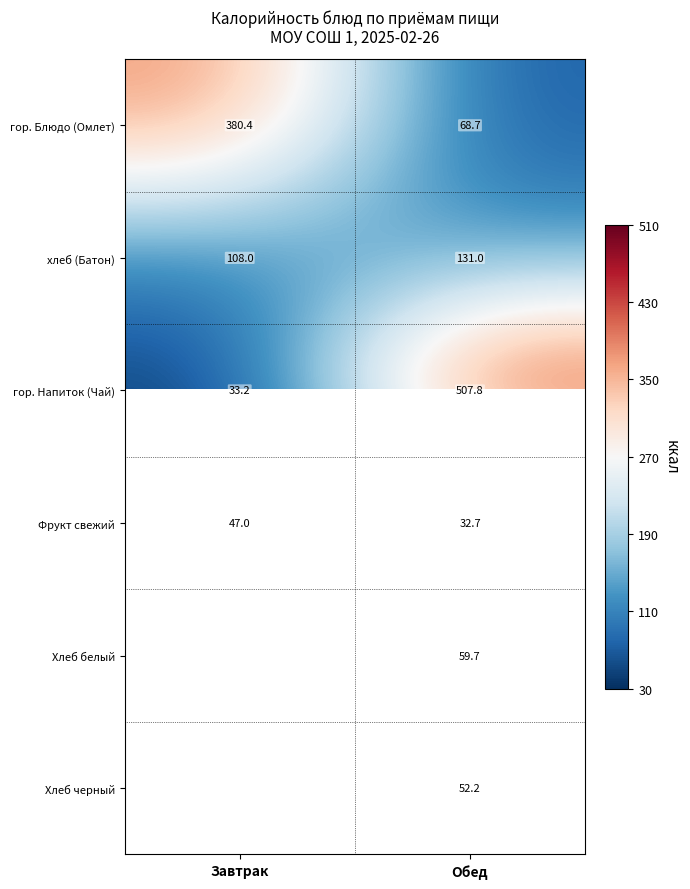

Rank the series at Обед from lowest to highest value.

Фрукт свежий, Хлеб черный, Хлеб белый, гор. Блюдо (Омлет), хлеб (Батон), гор. Напиток (Чай)